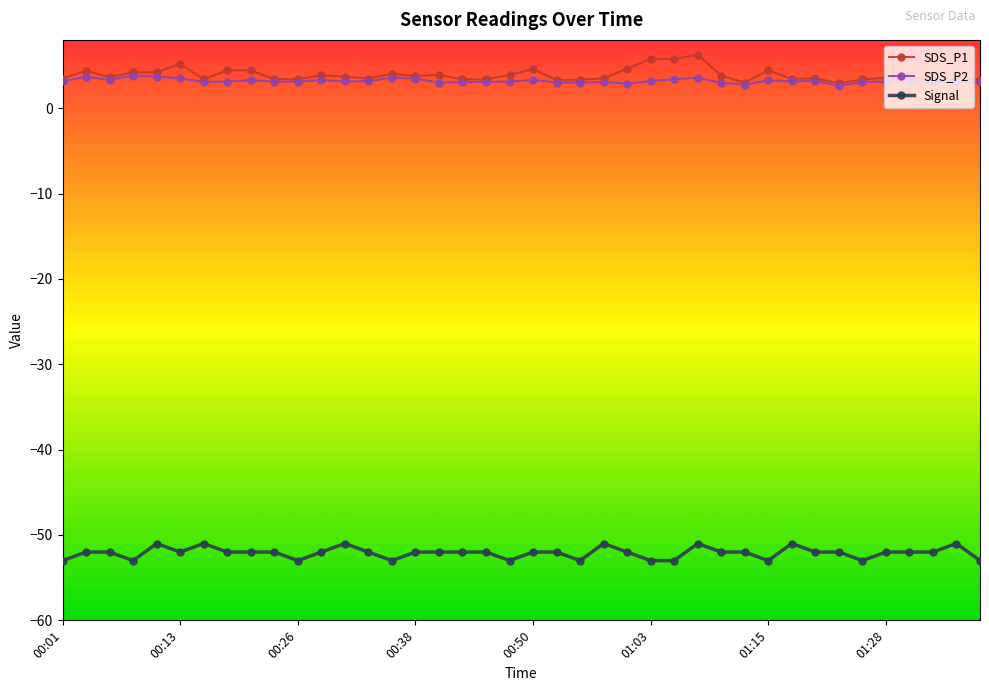

True or false: SDS_P1 has more than 0 points higher than both neighbors.

True